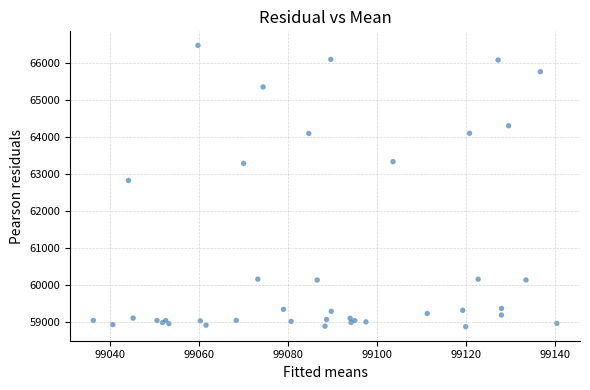

What Y value in the scatter plot is closest to 62665?

62815